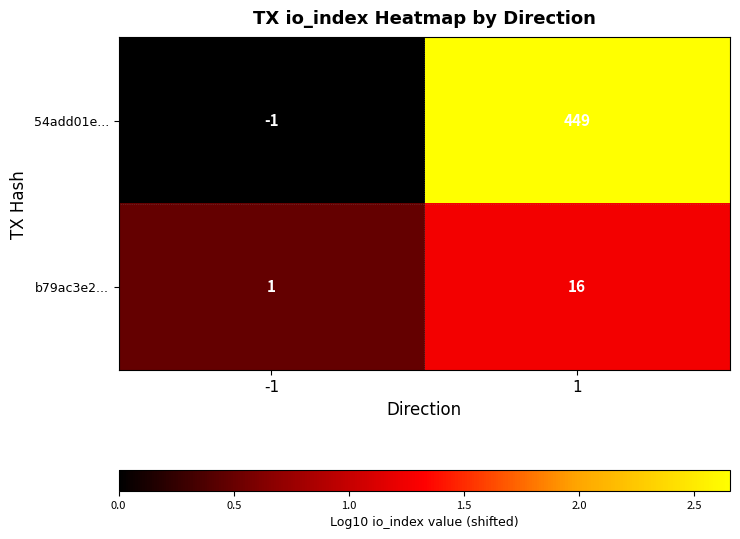

What is the approximate value of b79ac3e2... at 1, to the nearest 5?

15